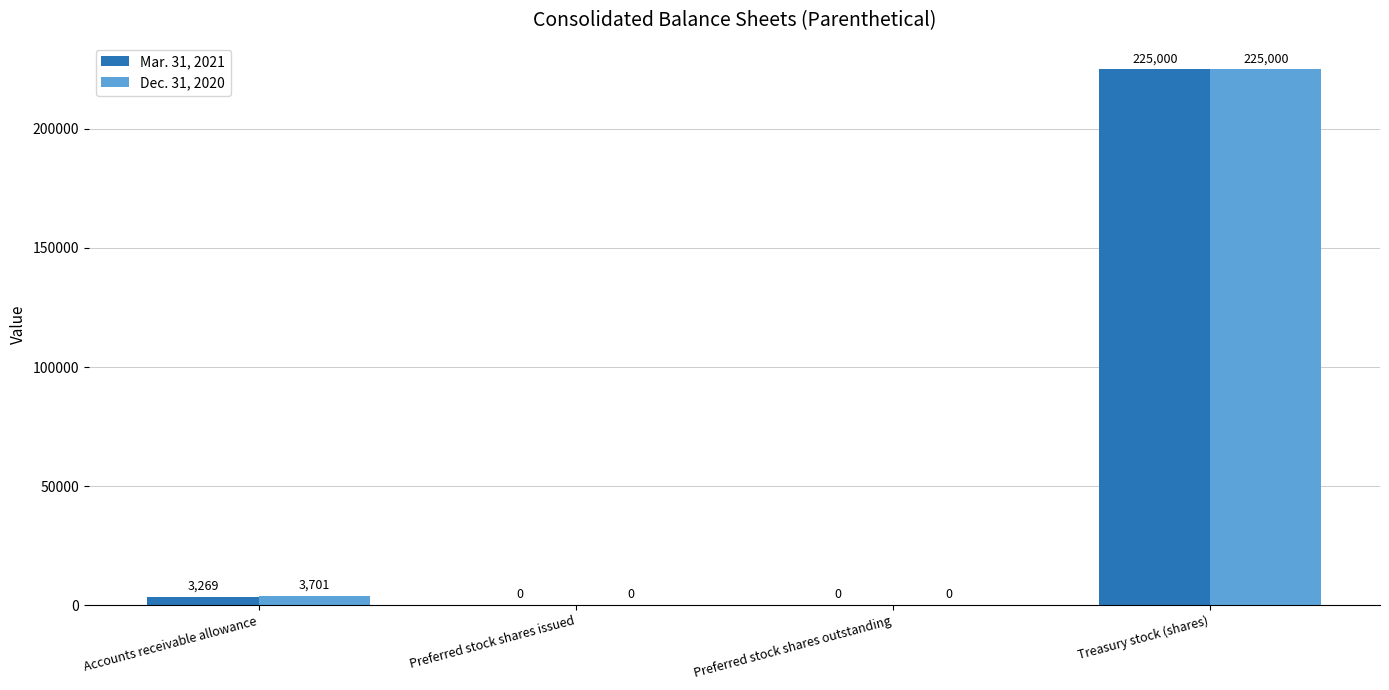

Reading left to right, list all the values displayed in this chart.

Mar. 31, 2021: 3269	0	0	225000
Dec. 31, 2020: 3701	0	0	225000